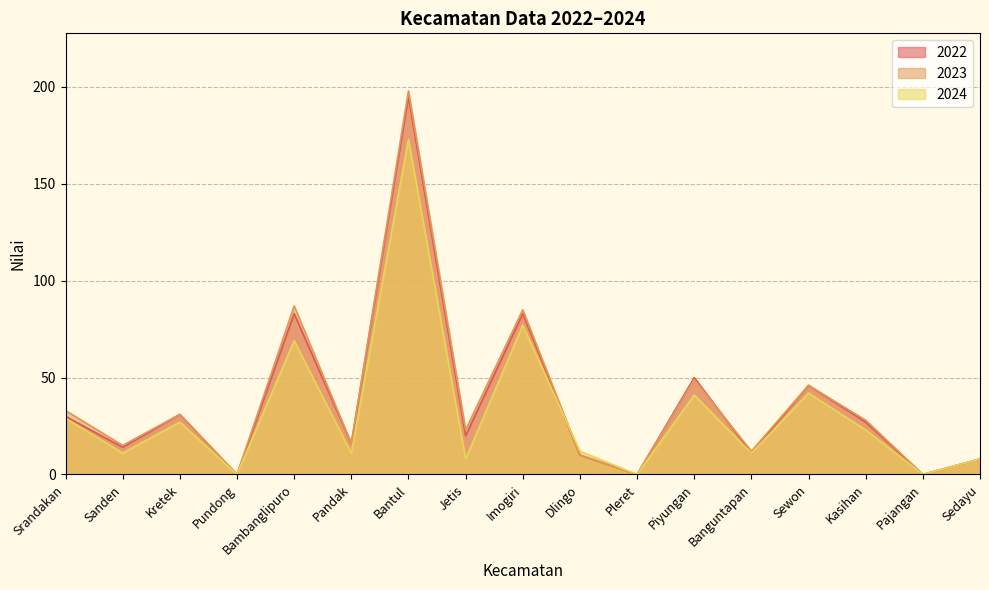

Is the value of 2024 at Kasihan greater than the value of 2023 at Dlingo?

Yes